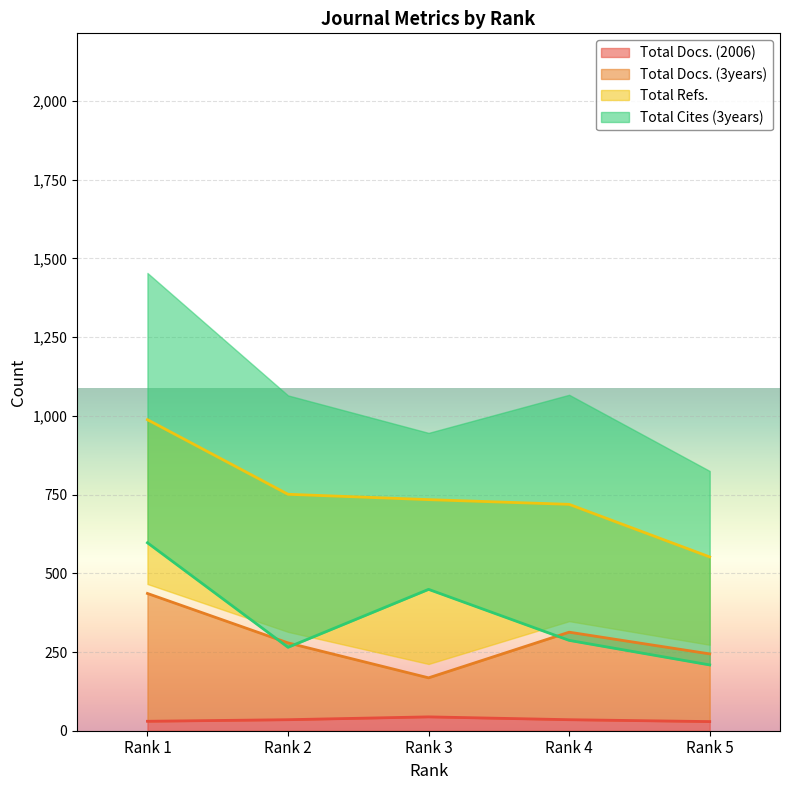

What is the difference between the maximum and minimum values in the Total Docs. (3years) series?

268